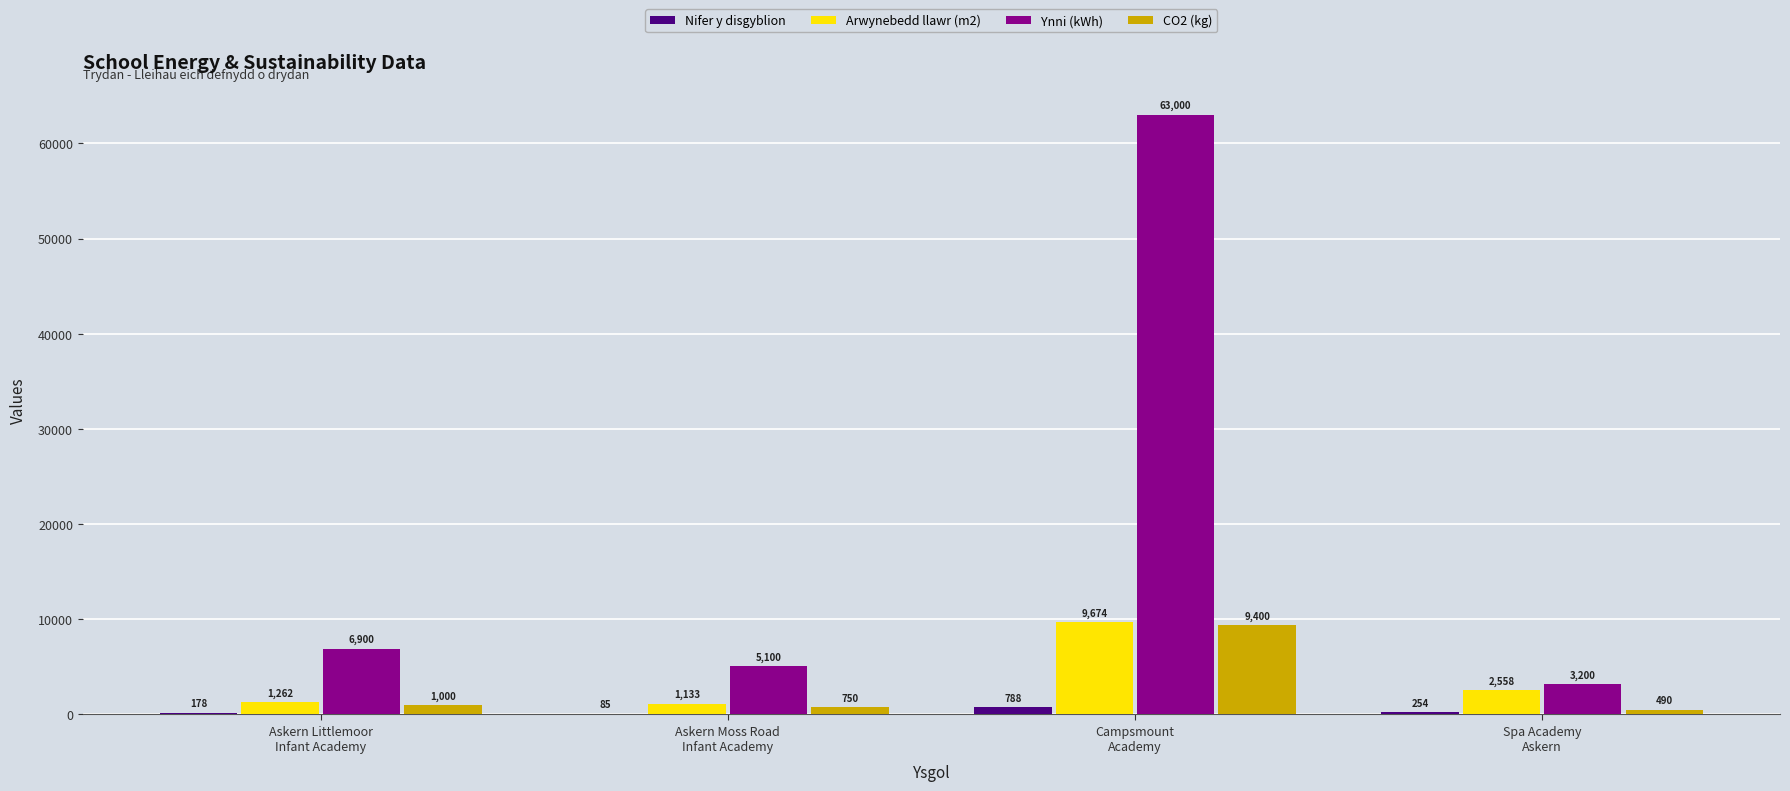

Reading left to right, what are all the values shown in this chart?

Nifer y disgyblion: 178	85	788	254
Arwynebedd llawr (m2): 1262	1133	9674	2558
Ynni (kWh): 6900	5100	63000	3200
CO2 (kg): 1000	750	9400	490